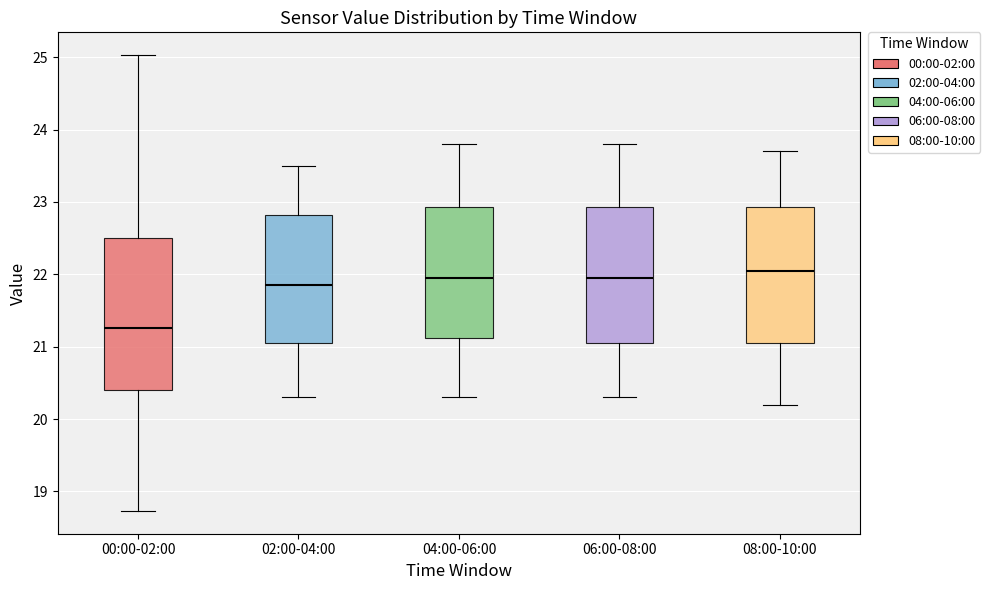

Reading left to right, read every box against the y-axis: the position of its median line, the range the box covers, and the ends of its whiskers. The values are not printed on the chart, so give them approximately, as read against the axis.

00:00-02:00: median 21.3, box 20.4 to 22.5, whiskers 18.7 to 25.0
02:00-04:00: median 21.9, box 21.1 to 22.8, whiskers 20.3 to 23.5
04:00-06:00: median 22.0, box 21.1 to 22.9, whiskers 20.3 to 23.8
06:00-08:00: median 22.0, box 21.1 to 22.9, whiskers 20.3 to 23.8
08:00-10:00: median 22.1, box 21.1 to 22.9, whiskers 20.2 to 23.7